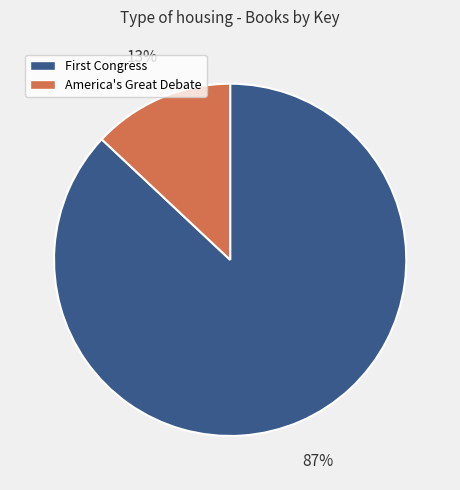

Which category accounts for the majority?

First Congress